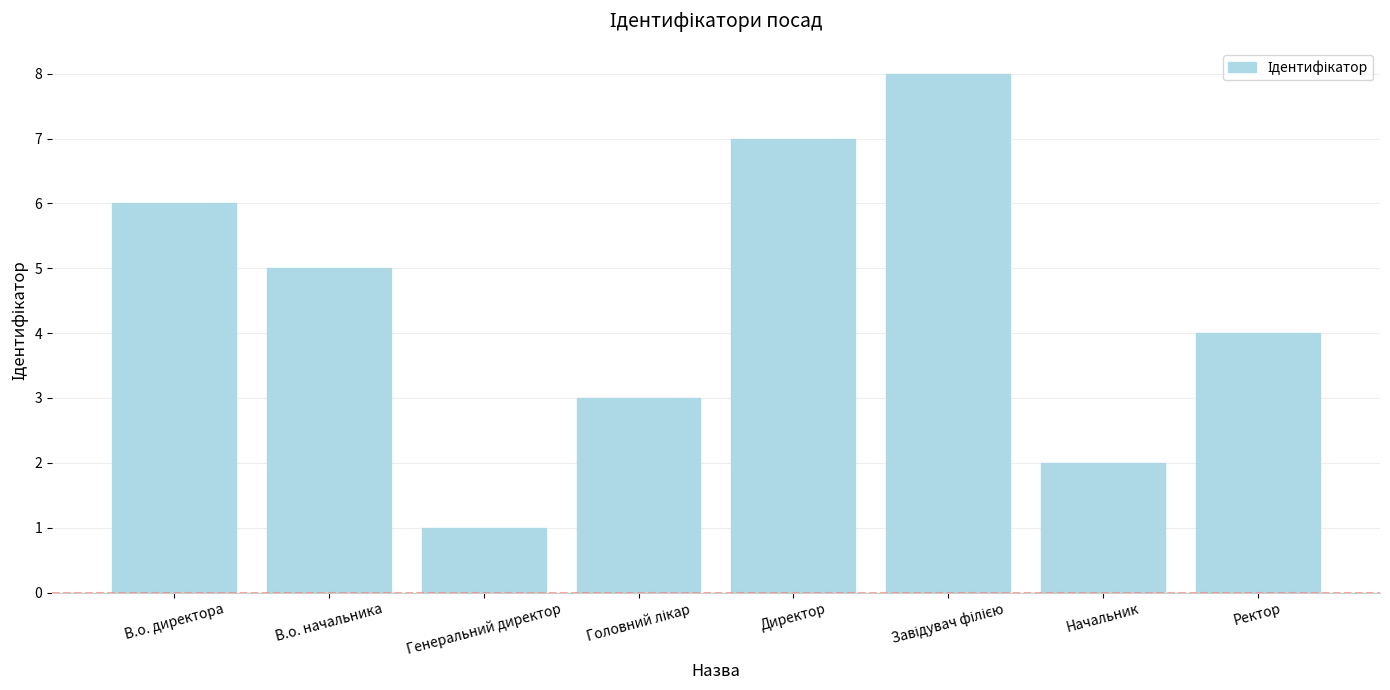

The chart shows a value of 6 at В.о. директора. True or false?

True